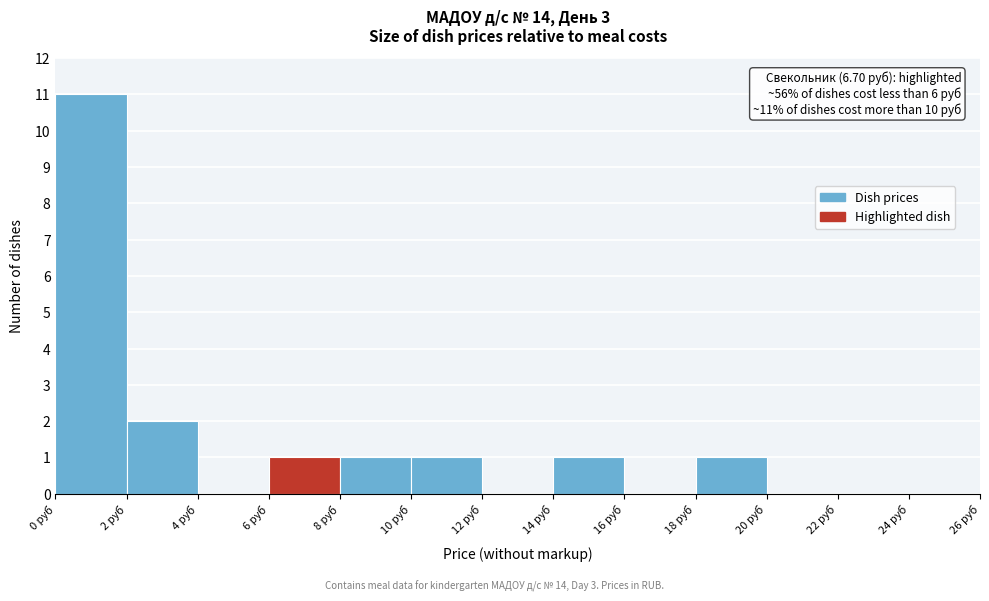

Which range on the x-axis has the tallest bar?

0 to 2